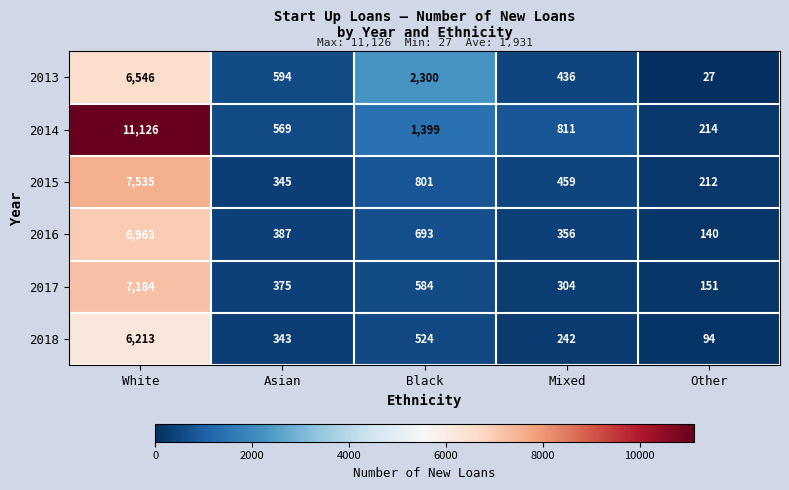

Rank the series by their maximum value, from lowest to highest.

2018, 2013, 2016, 2017, 2015, 2014